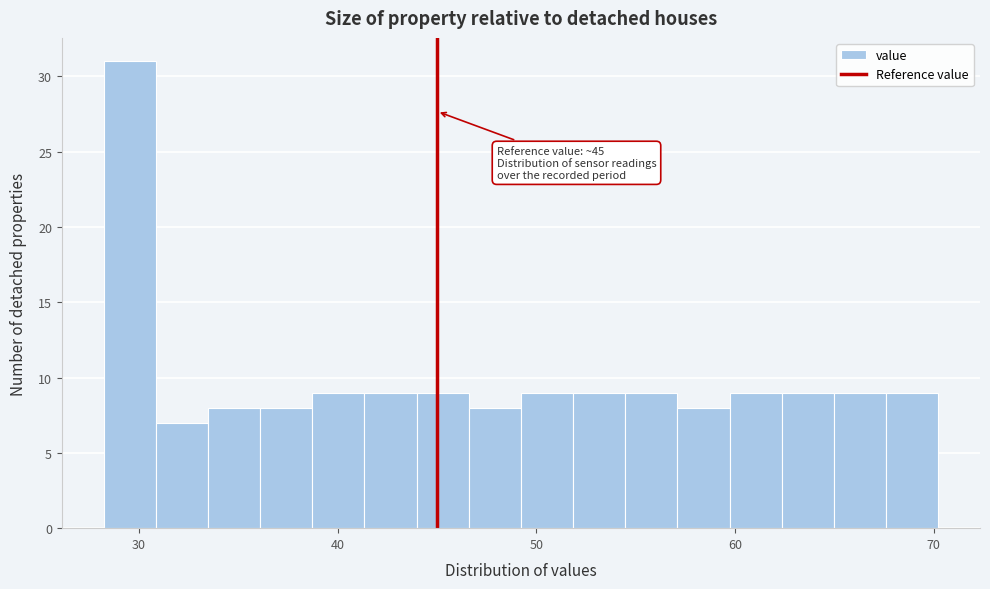

Around what value on the x-axis is the tallest bar? Give the approximate position of its centre, as read against the axis.

30